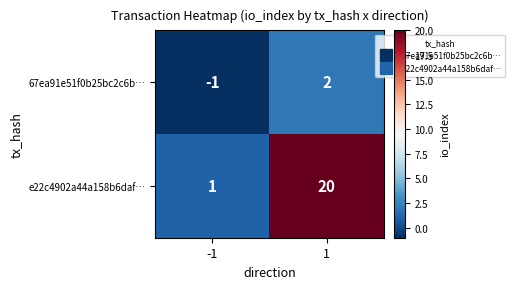

At how many categories does at least one series exceed 7?

1